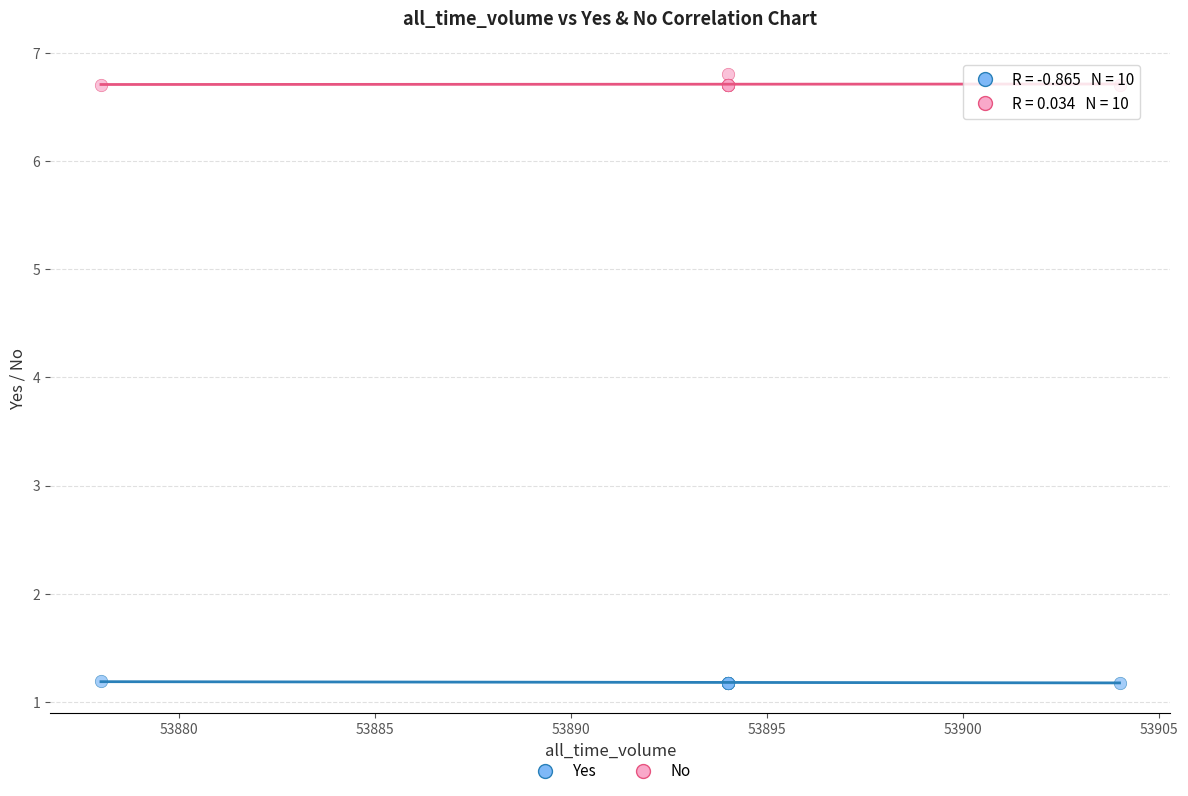

What is the X range (max minus min) for the scatter plot?

26.0